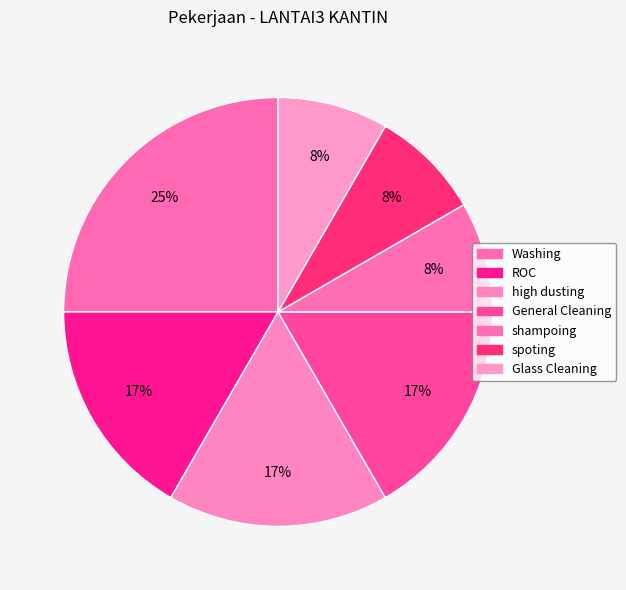

Which category has the smallest portion of the pie?

shampoing